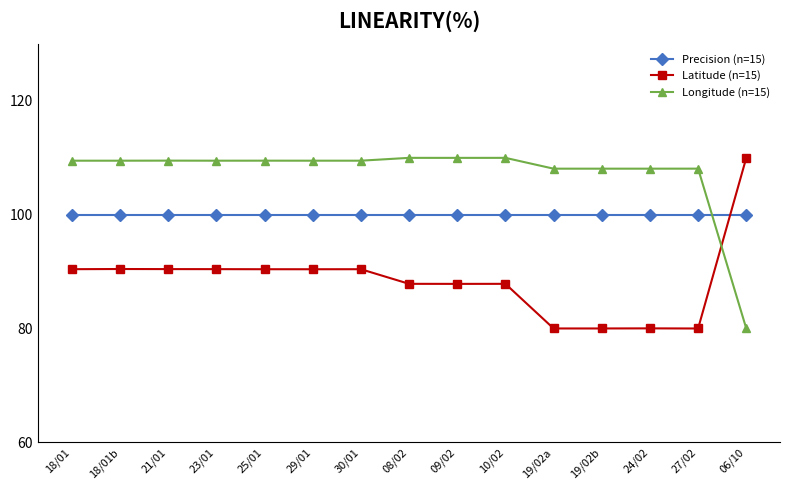

Between 30/01 and 19/02a, which series saw the biggest shift?

Latitude (n=15)